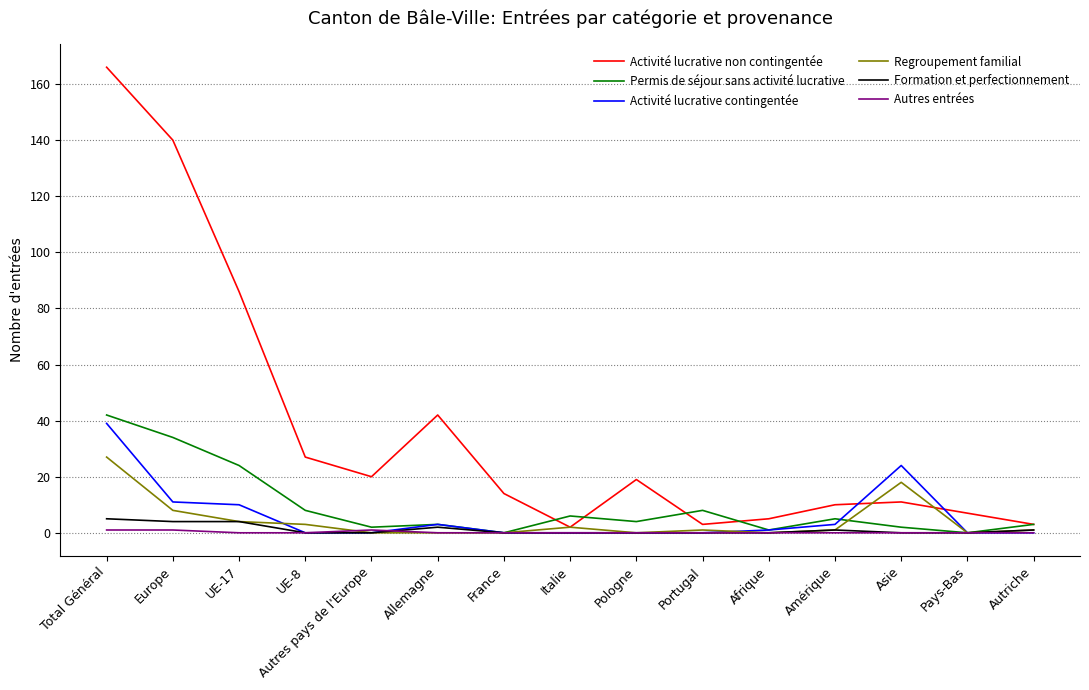

True or false: Activité lucrative non contingentée and Activité lucrative contingentée intersect in this chart.

True